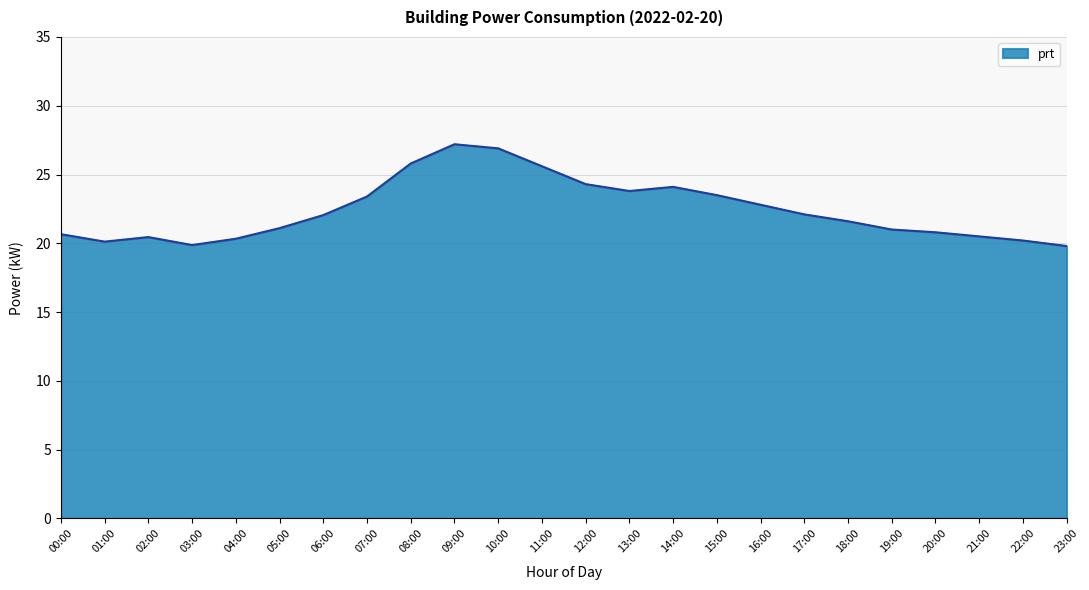

Where is the first local maximum?

02:00